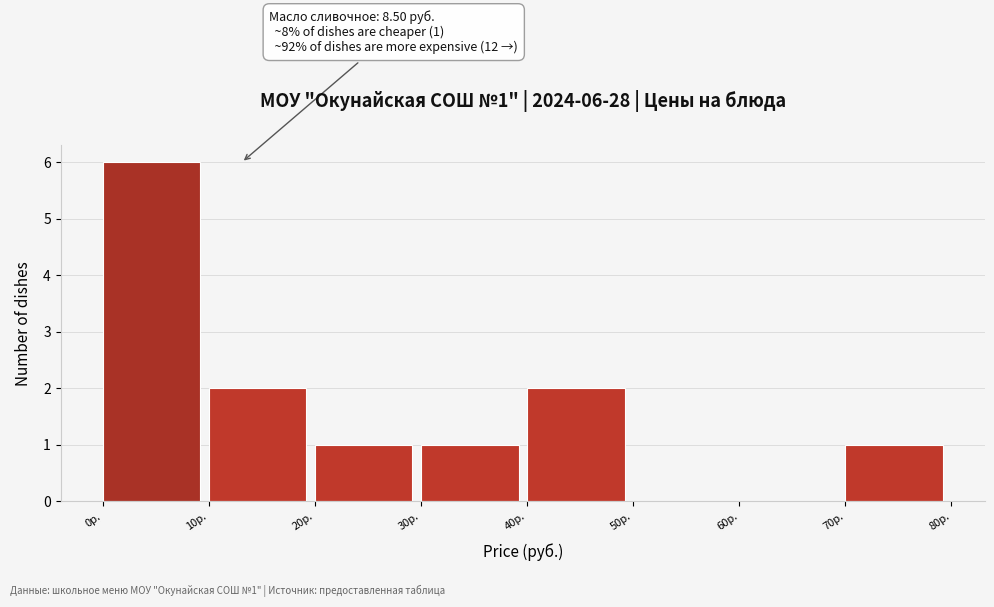

Which range on the x-axis has the tallest bar?

0 to 10